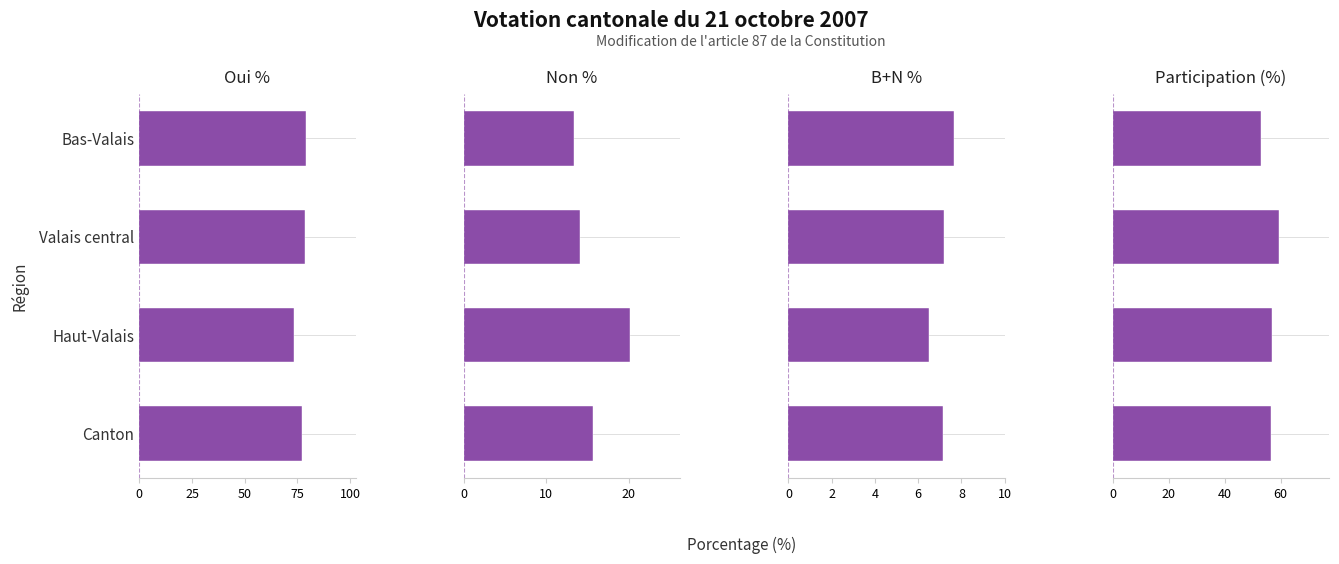

How many values in the Oui % series exceed 78?

2